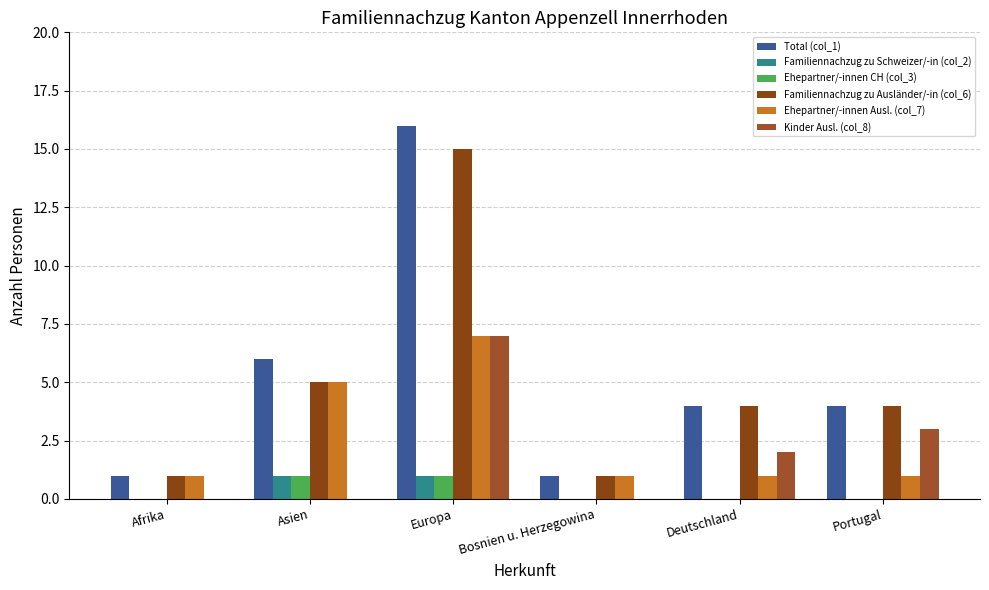

Which label corresponds to the smallest value in the chart?

Afrika